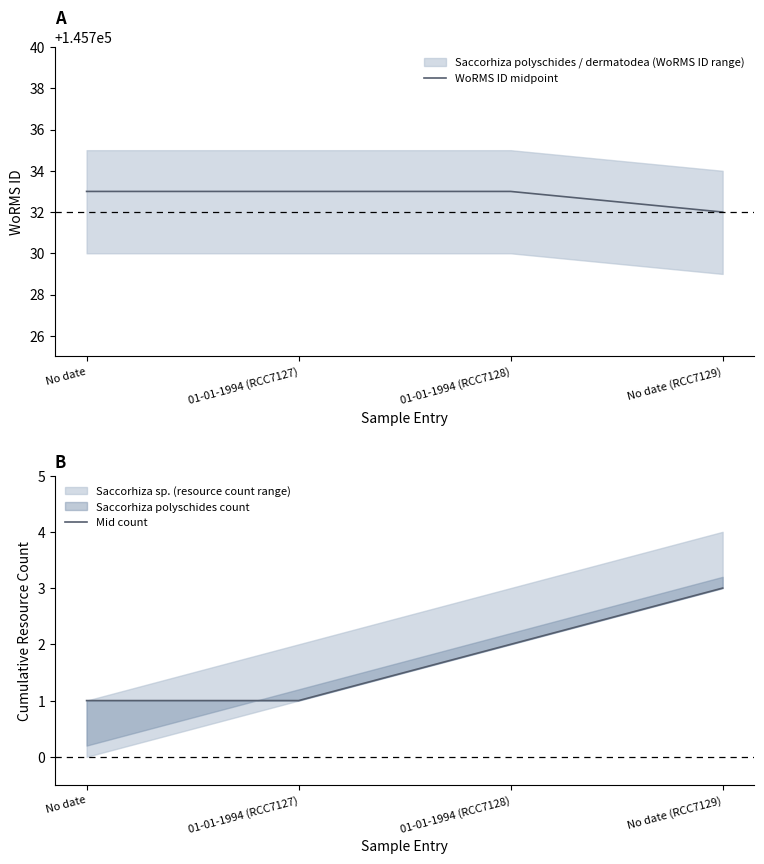

True or false: WoRMS ID midpoint has a value of 190011 at 01-01-1994 (RCC7127).

False